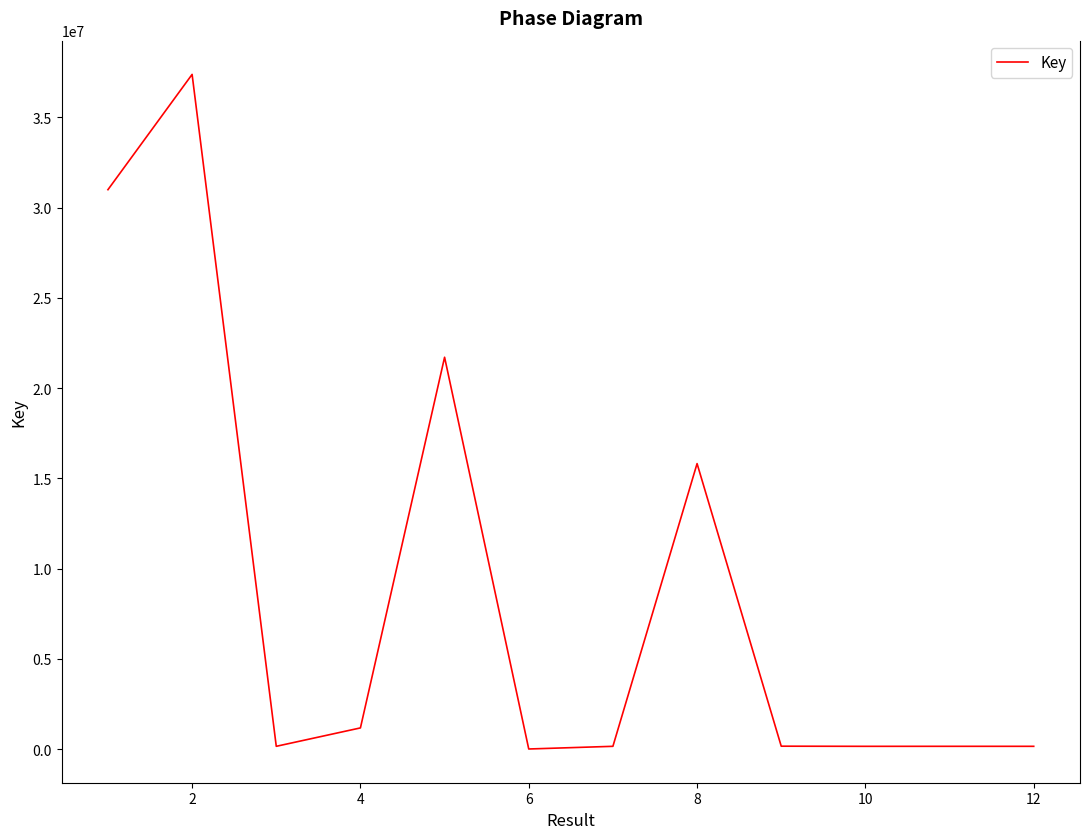

What is the maximum value shown in the chart?

37382842